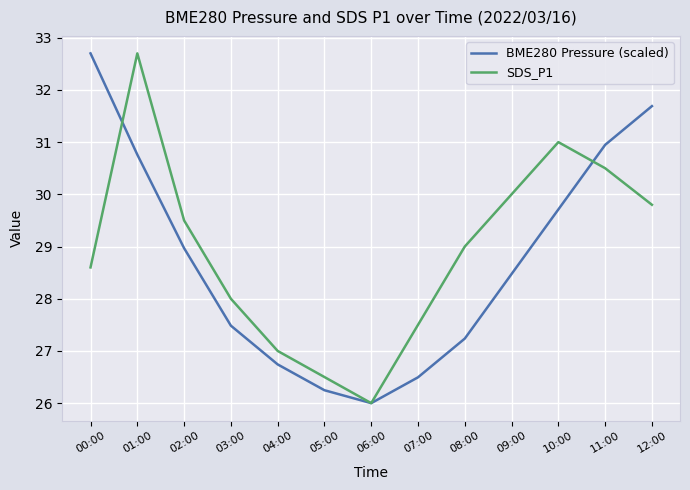

What are all the series names shown in the legend?

BME280 Pressure (scaled), SDS_P1